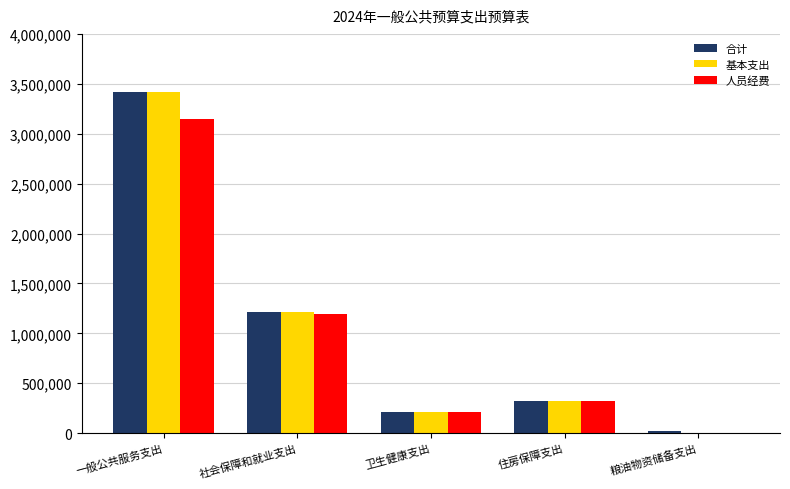

Reading left to right, list all the values displayed in this chart.

合计: 3422549.6	1208852.5	210022.7	320272.9	20000.0
基本支出: 3422549.6	1208852.5	210022.7	320272.9	0.0
人员经费: 3145042.8	1196852.5	210022.7	320272.9	0.0